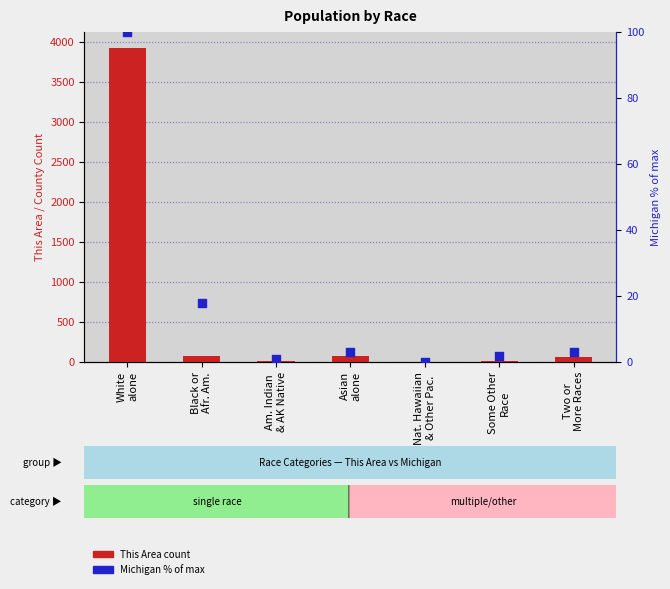

What are all the series names shown in the legend?

This Area count, Michigan % of max